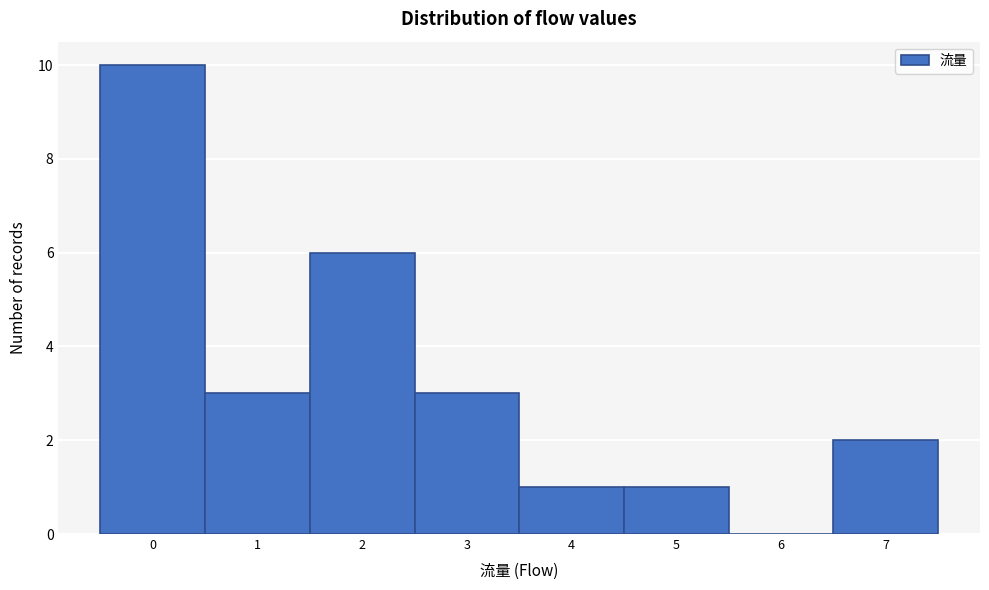

Over which range of the x-axis is the bar tallest?

-0.5 to 0.5